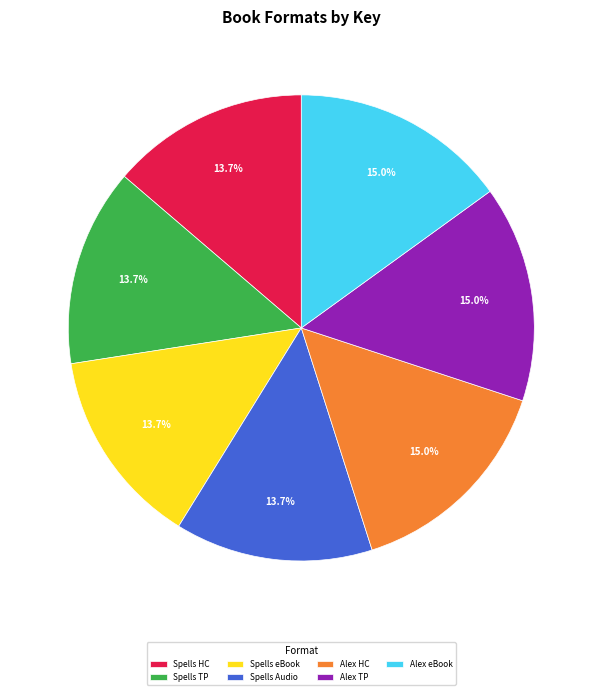

How many segments does this pie chart have?

7